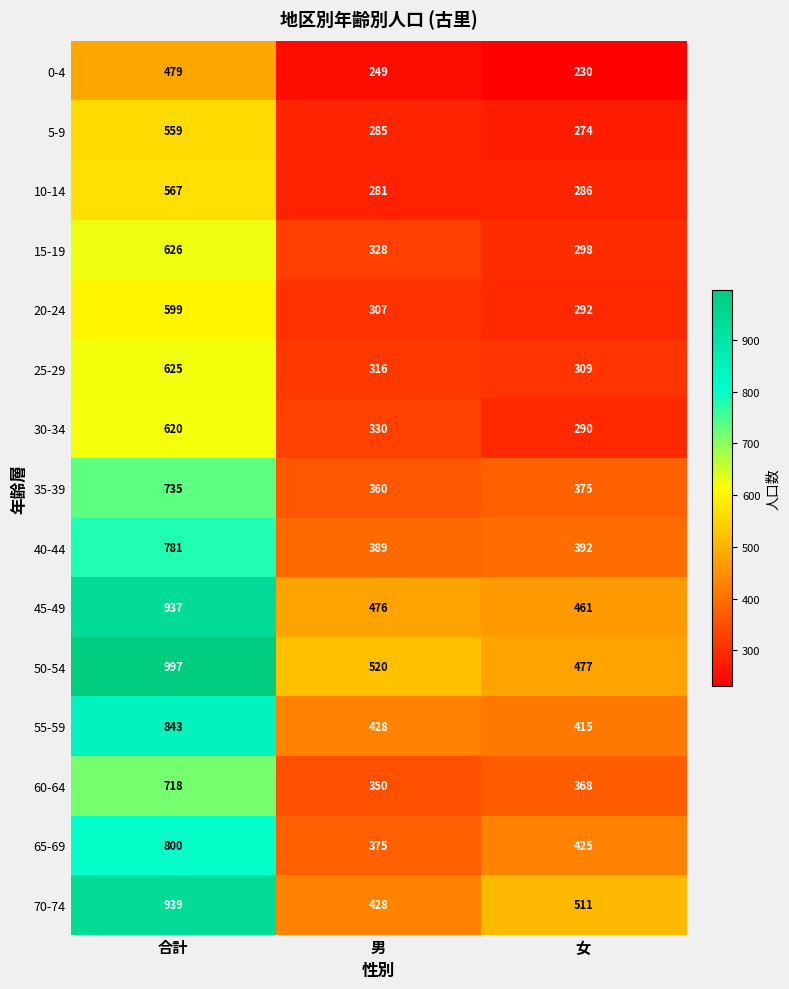

At how many categories does at least one series exceed 316?

3